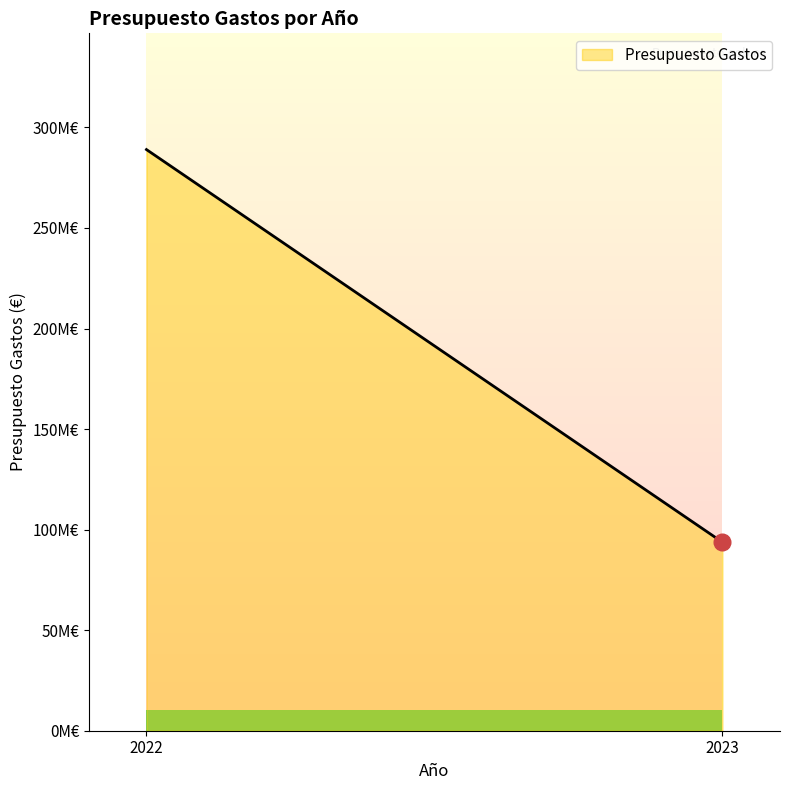

Reading right to left, list all the values displayed in this chart.

2023=93747410	2022=289000000